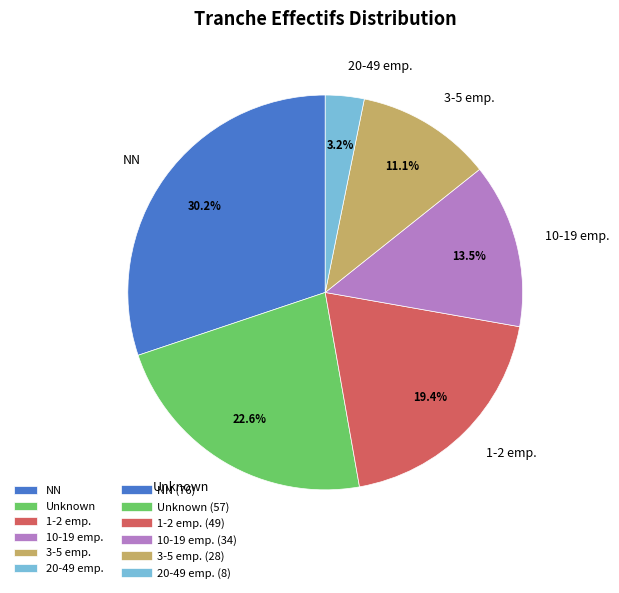

Is the sum of 10-19 emp. and 1-2 emp. greater than half?

No